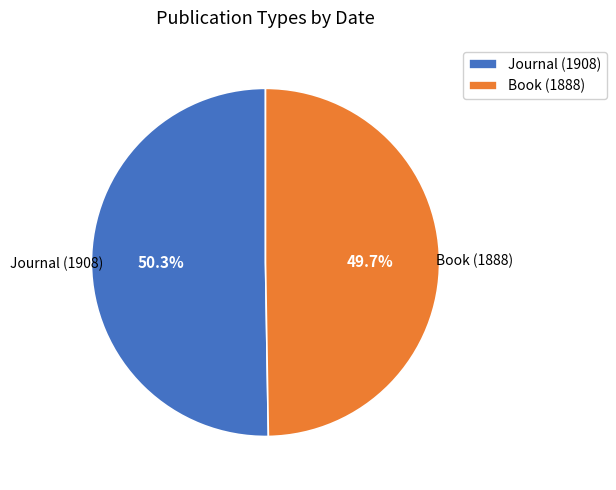

Is it true that Journal (1908) is 50% of the pie?

True